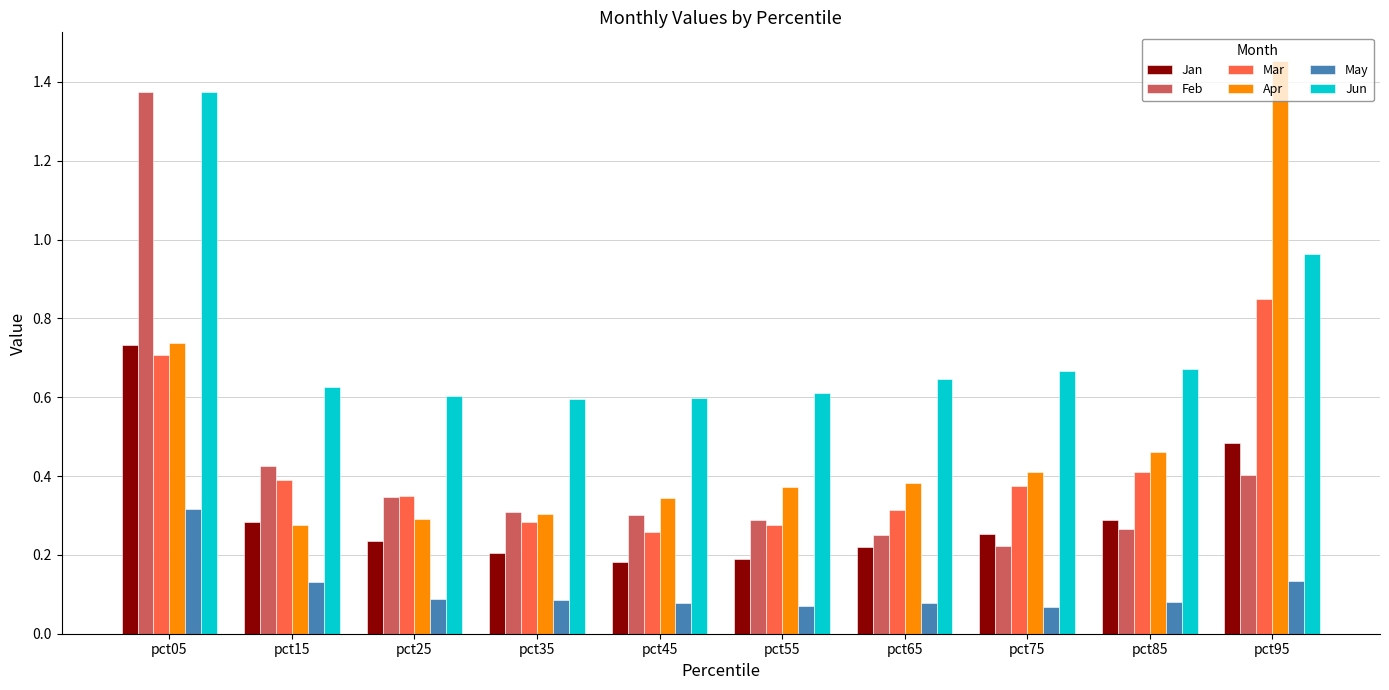

Between pct75 and pct95, which series saw the biggest shift?

Apr